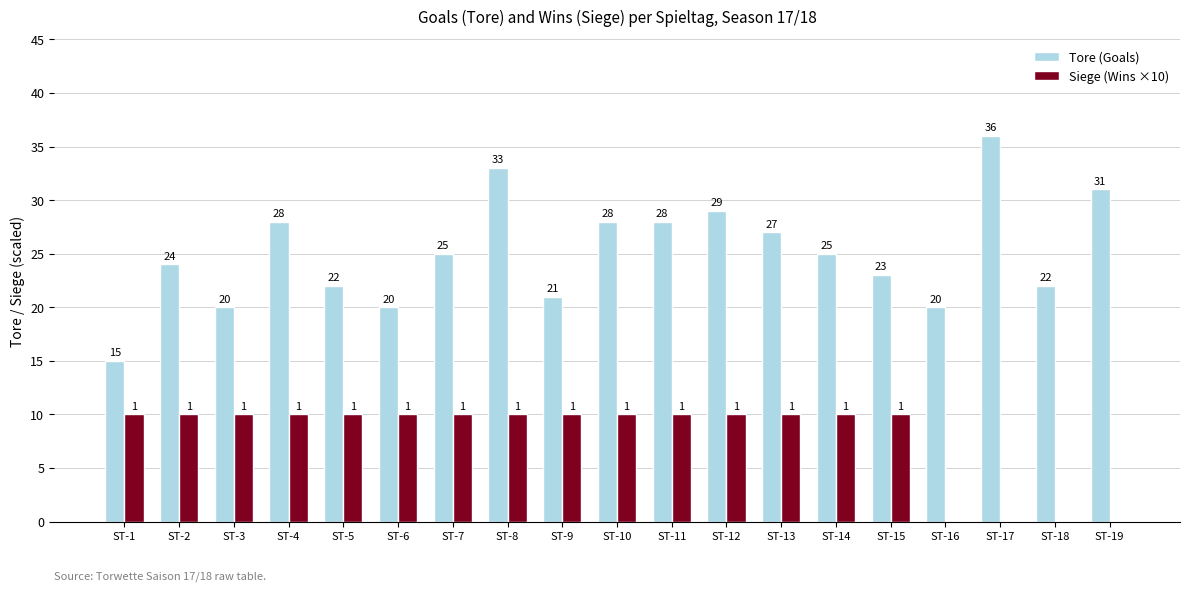

Which series has the largest total across all categories?

Tore (Goals)